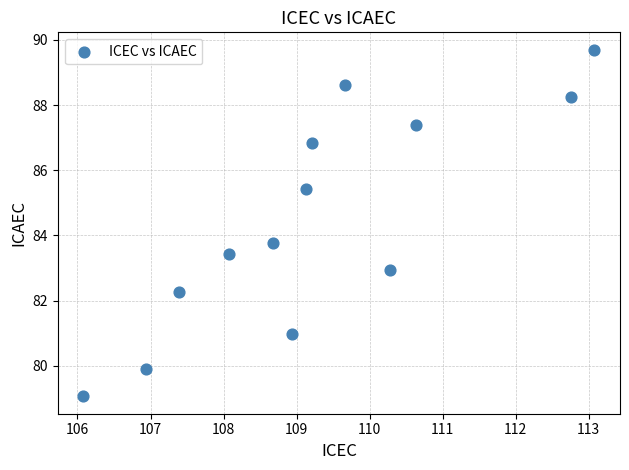

What Y value in the scatter plot is closest to 84?

83.8